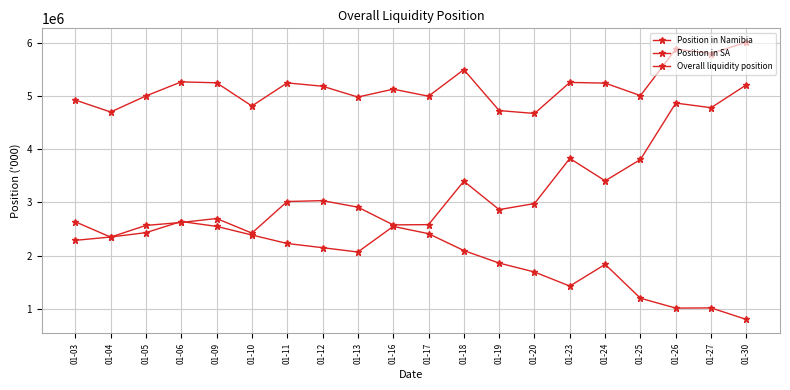

How many lines are shown in the chart?

3